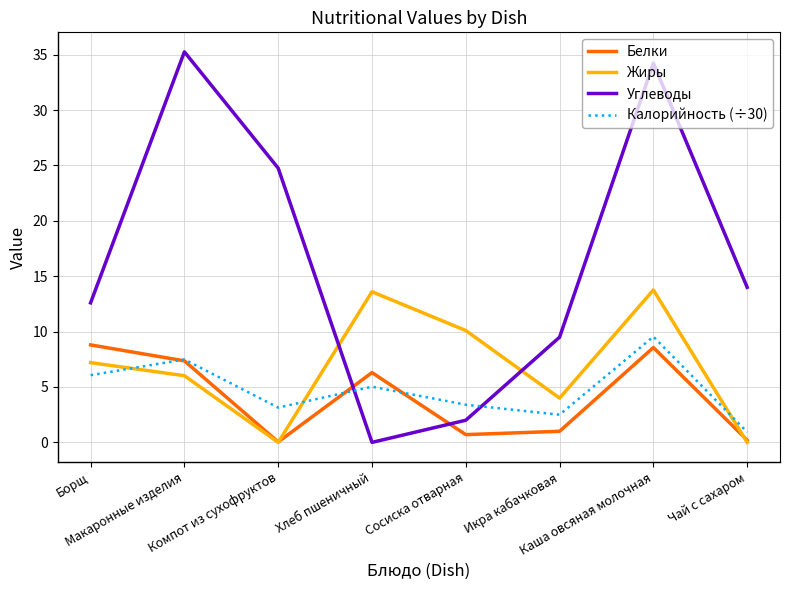

Where do Углеводы and Жиры first cross each other?

Компот из сухофруктов and Хлеб пшеничный